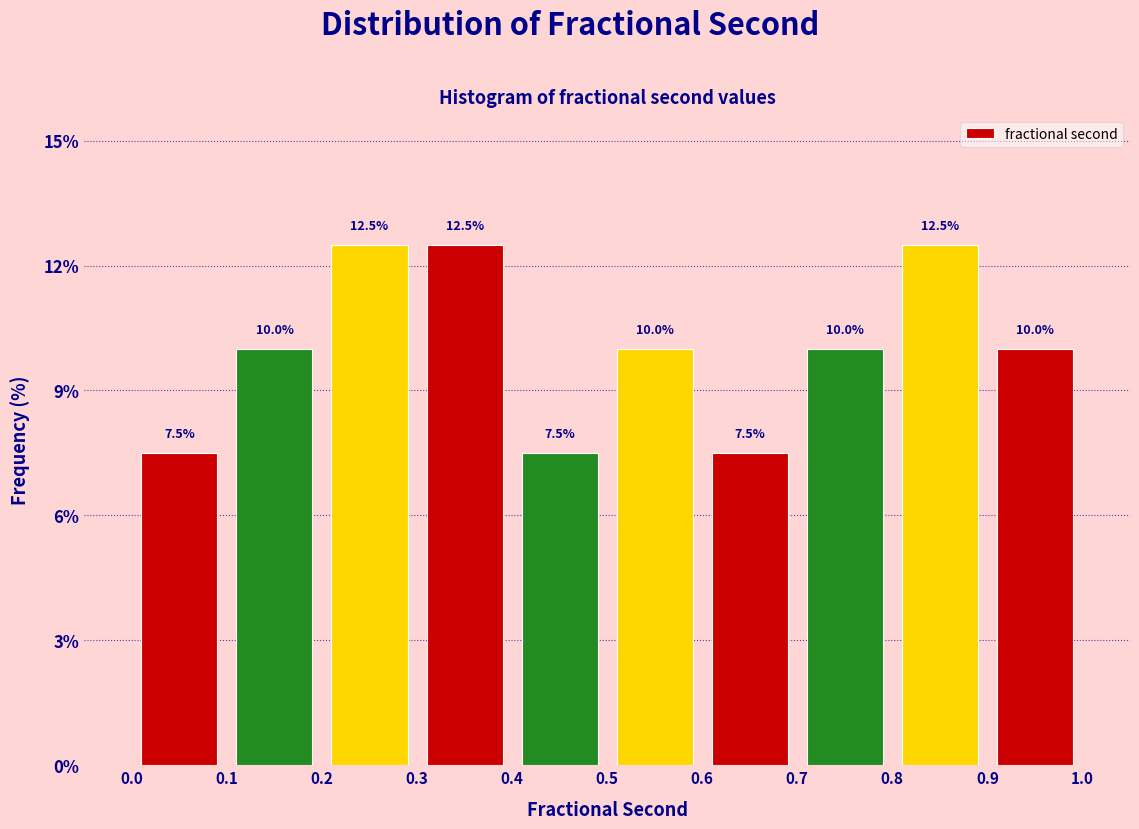

Reading left to right, list every bar in this chart as the range it spans on the x-axis followed by its height.

0.0 to 0.1: 7.5
0.1 to 0.2: 10.0
0.2 to 0.3: 12.5
0.3 to 0.4: 12.5
0.4 to 0.5: 7.5
0.5 to 0.6: 10.0
0.6 to 0.7: 7.5
0.7 to 0.8: 10.0
0.8 to 0.9: 12.5
0.9 to 1.0: 10.0